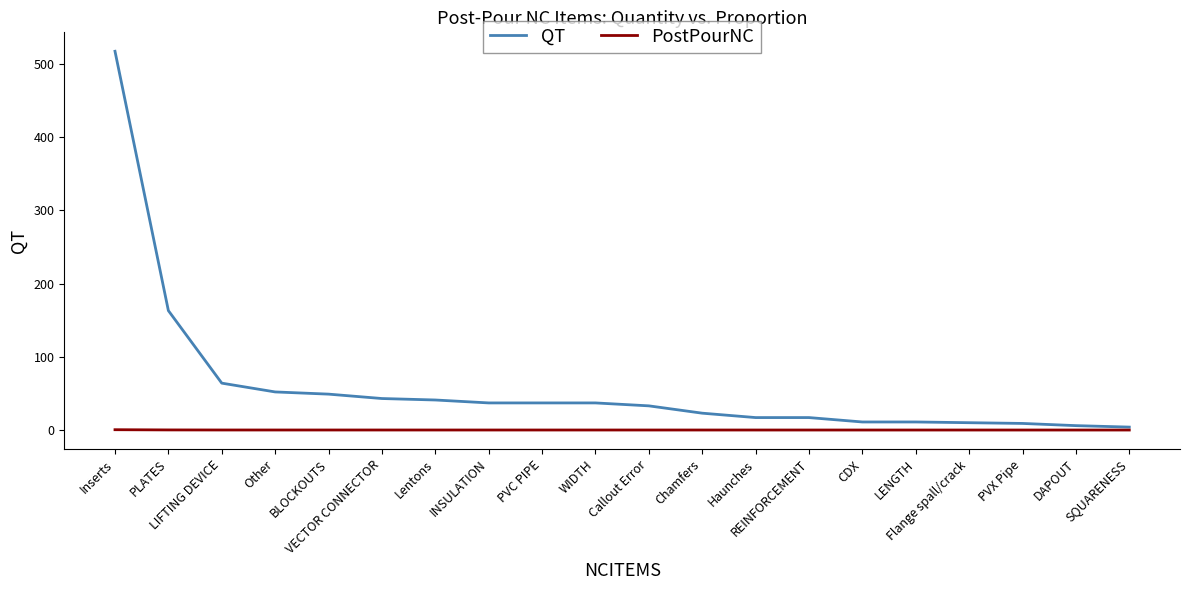

Rank the series by their average value, from highest to lowest.

QT, PostPourNC